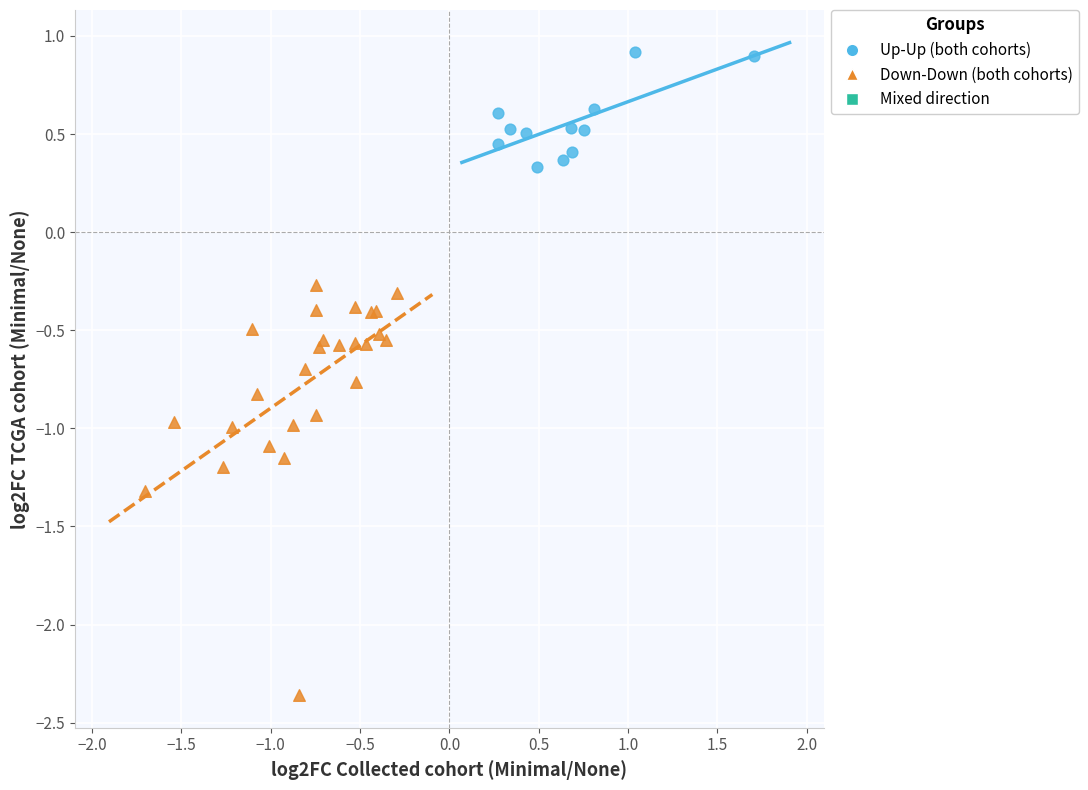

Which series has the largest Y range (max minus min)?

Down-Down (both cohorts)